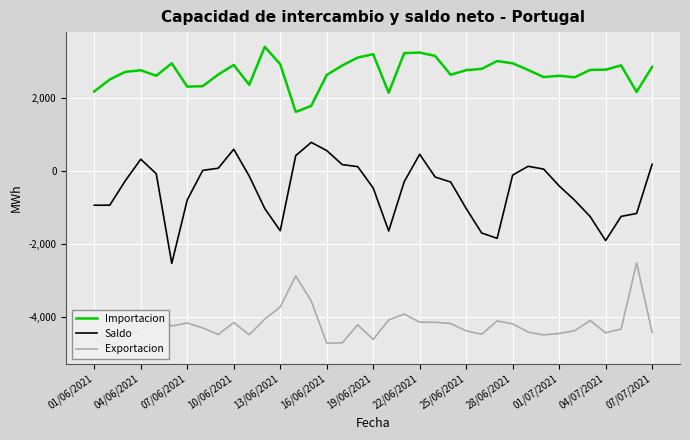

In Importacion, how many points are lower than both neighbors (excluding endpoints)?

9